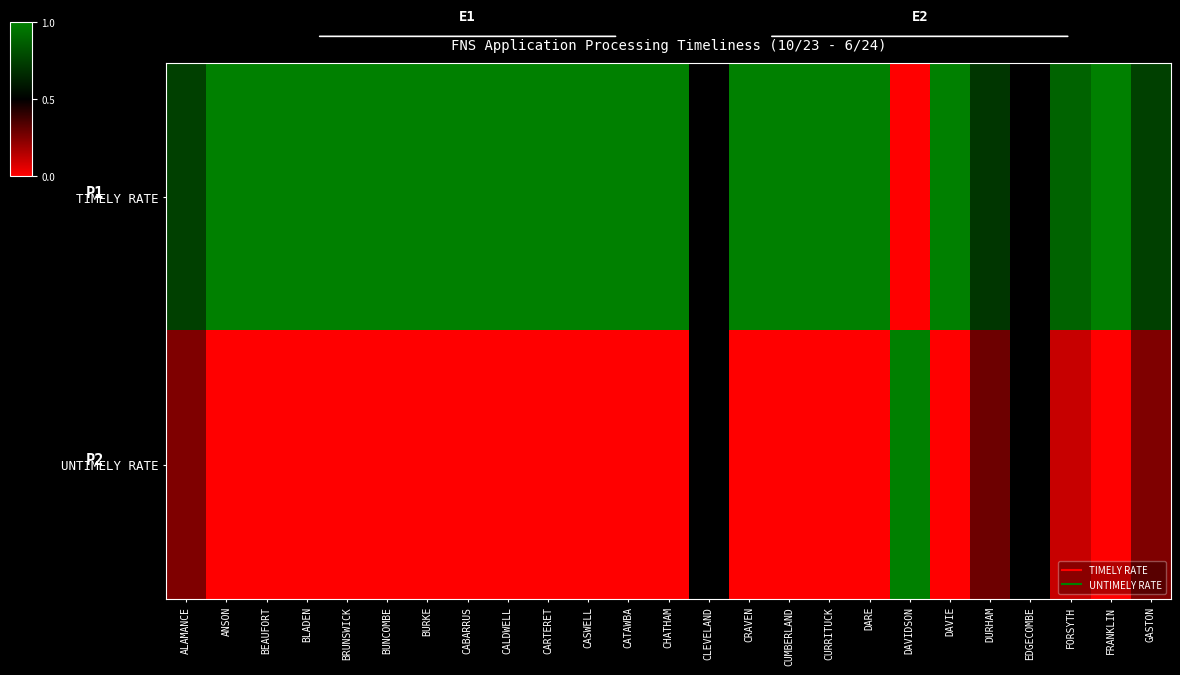

Between BEAUFORT and CUMBERLAND, which series saw the biggest shift?

TIMELY RATE